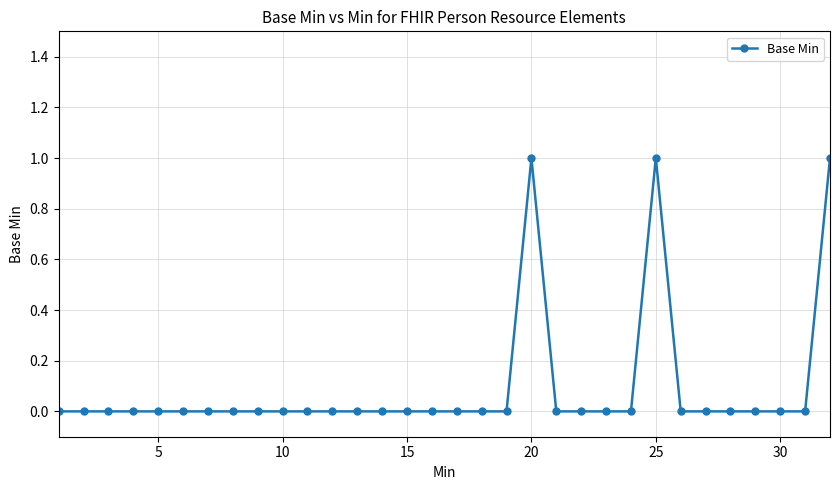

True or false: there are more than 1 points higher than both neighbors.

True